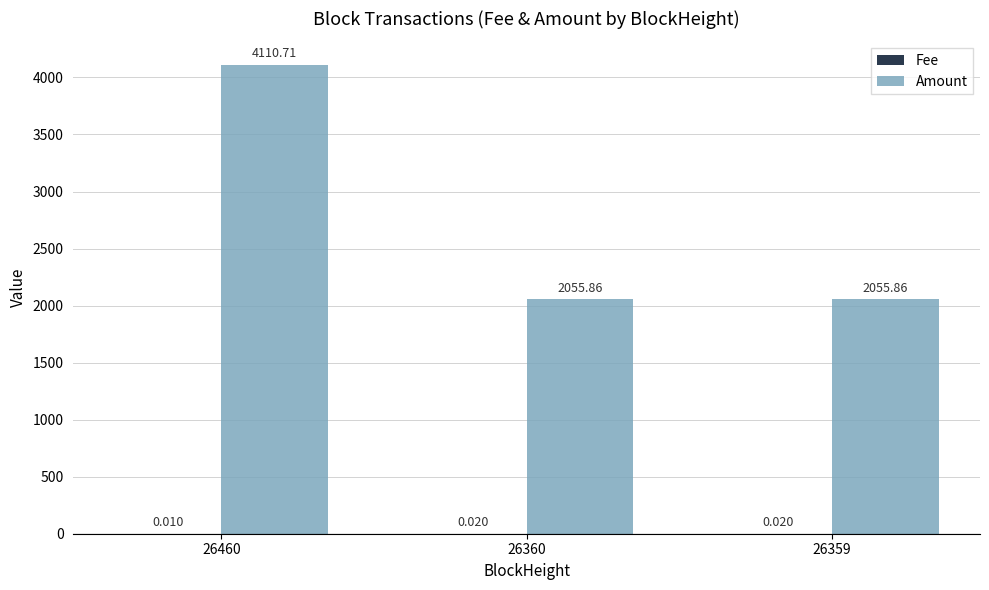

Which series has the largest range (max minus min)?

Amount